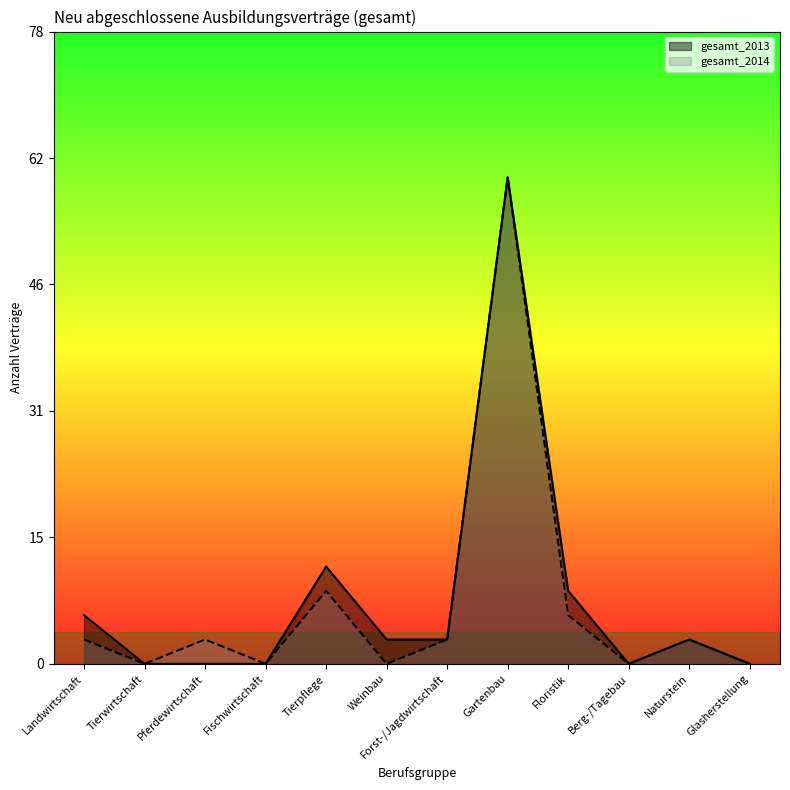

What are all the series names shown in the legend?

gesamt_2013, gesamt_2014